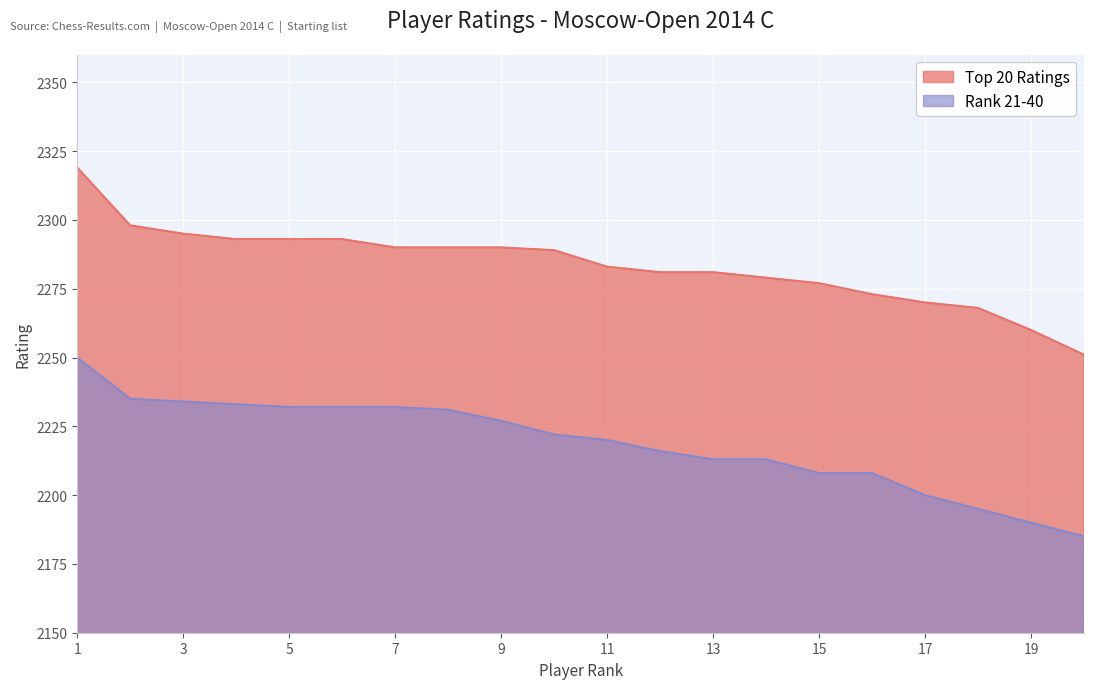

What is the value of the Rank 21-40 point at the 8th from the left?

2231